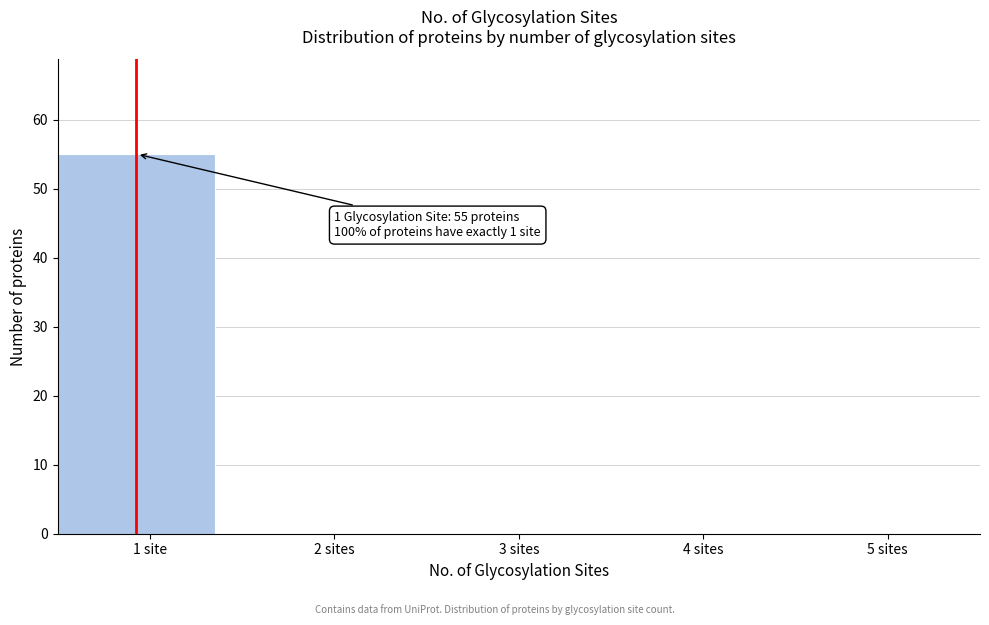

Reading left to right, extract all data points from this chart.

1 site=55	2 sites=0	3 sites=0	4 sites=0	5 sites=0